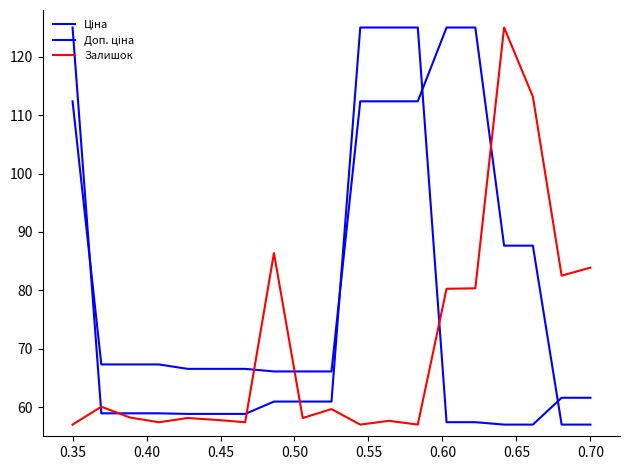

Does the chart have visible grid lines?

No